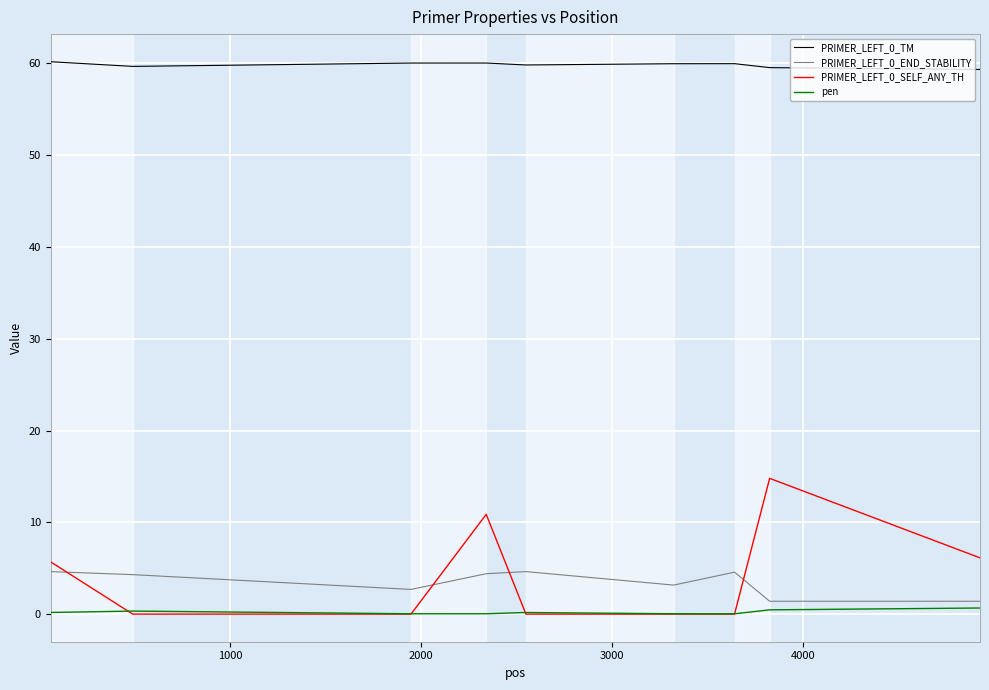

True or false: pen and PRIMER_LEFT_0_TM cross at least once.

False